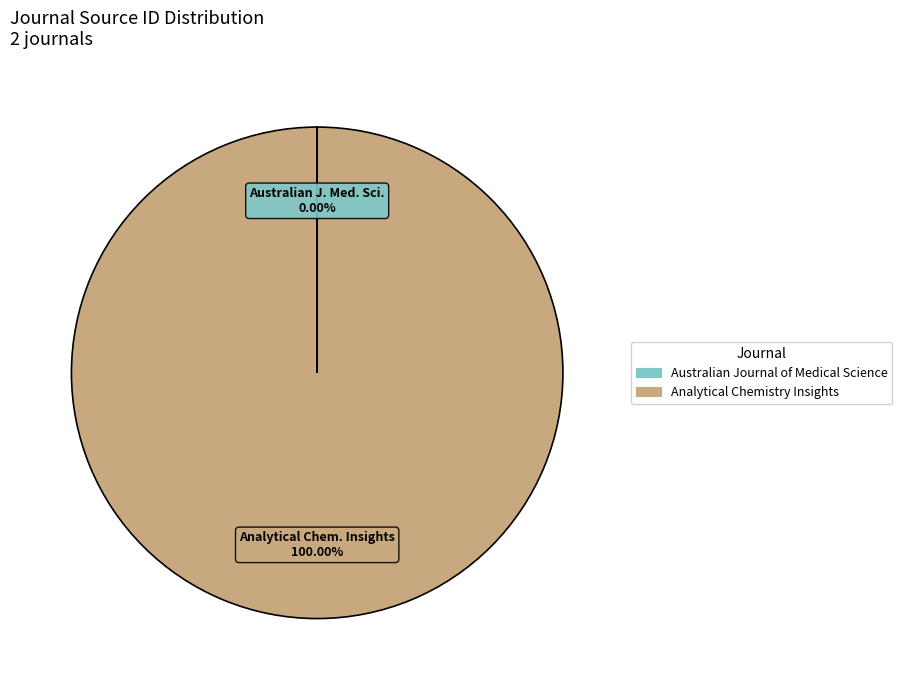

What is the largest slice in the pie chart?

Analytical Chemistry Insights